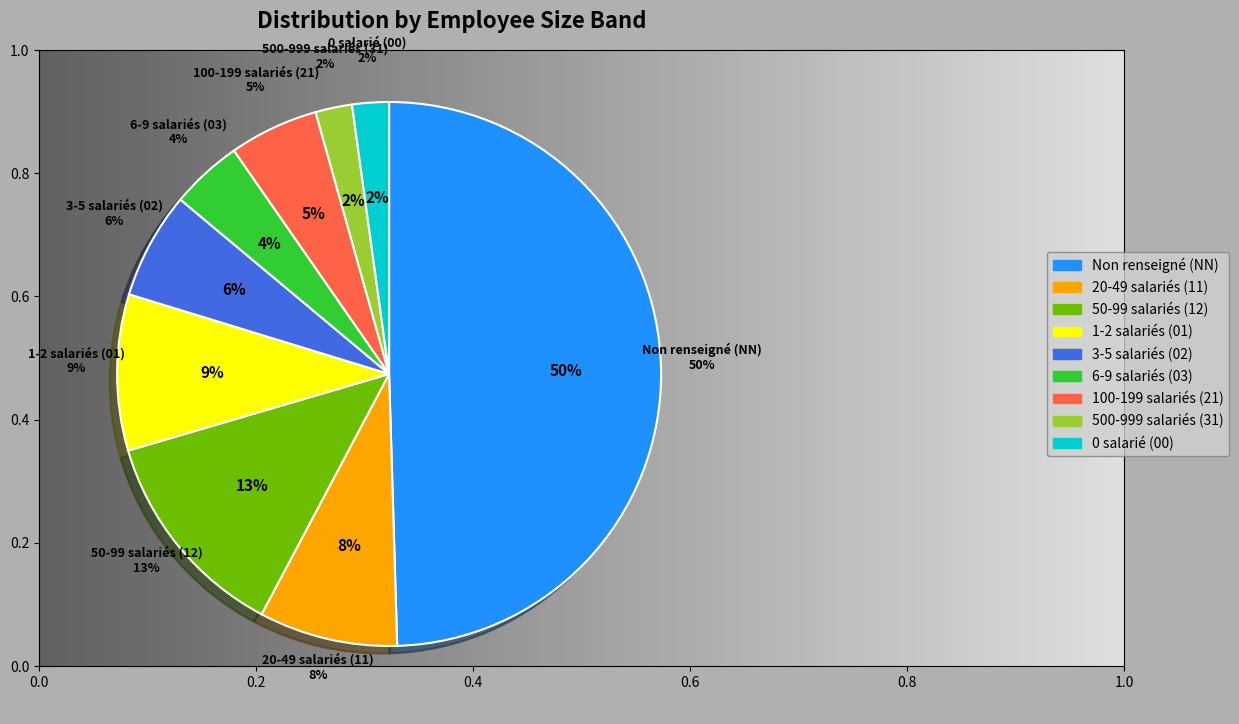

What is the change in value from 12 to 01?

-36